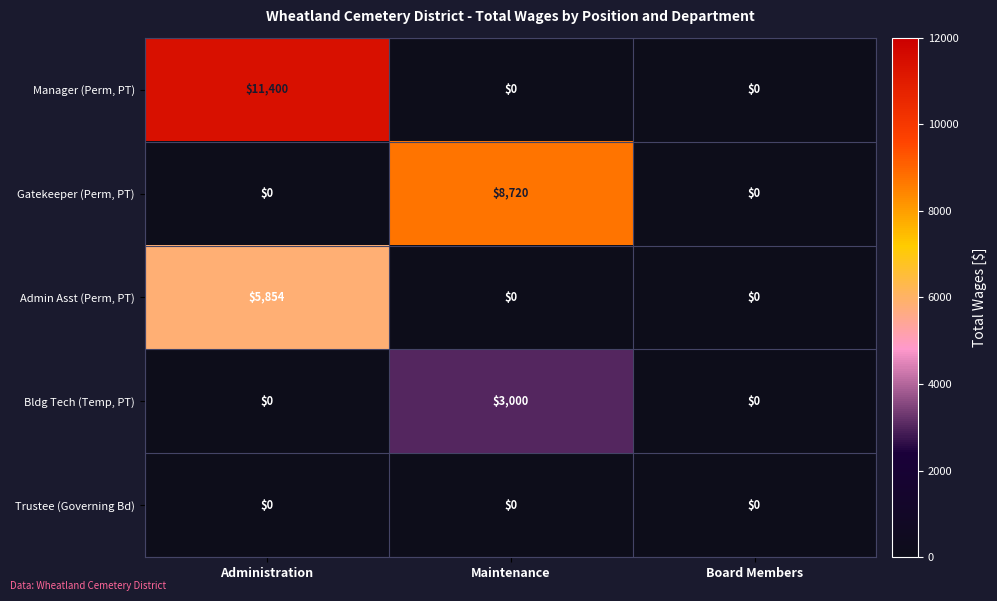

Reading left to right, list all the values displayed in this chart.

Manager (Perm, PT): 11400	0	0
Gatekeeper (Perm, PT): 0	8720	0
Admin Asst (Perm, PT): 5854	0	0
Bldg Tech (Temp, PT): 0	3000	0
Trustee (Governing Bd): 0	0	0